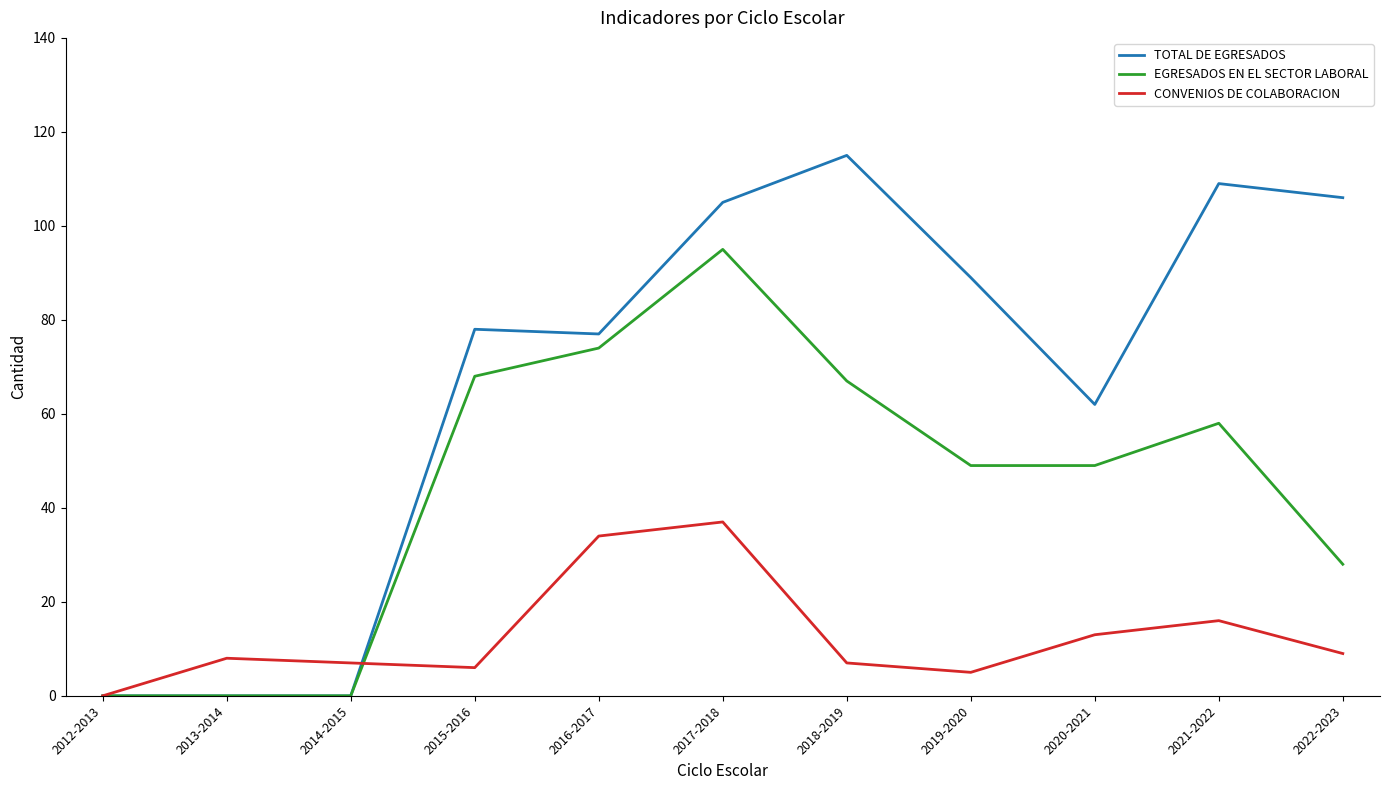

Which category has the highest value in the EGRESADOS EN EL SECTOR LABORAL series?

2017-2018